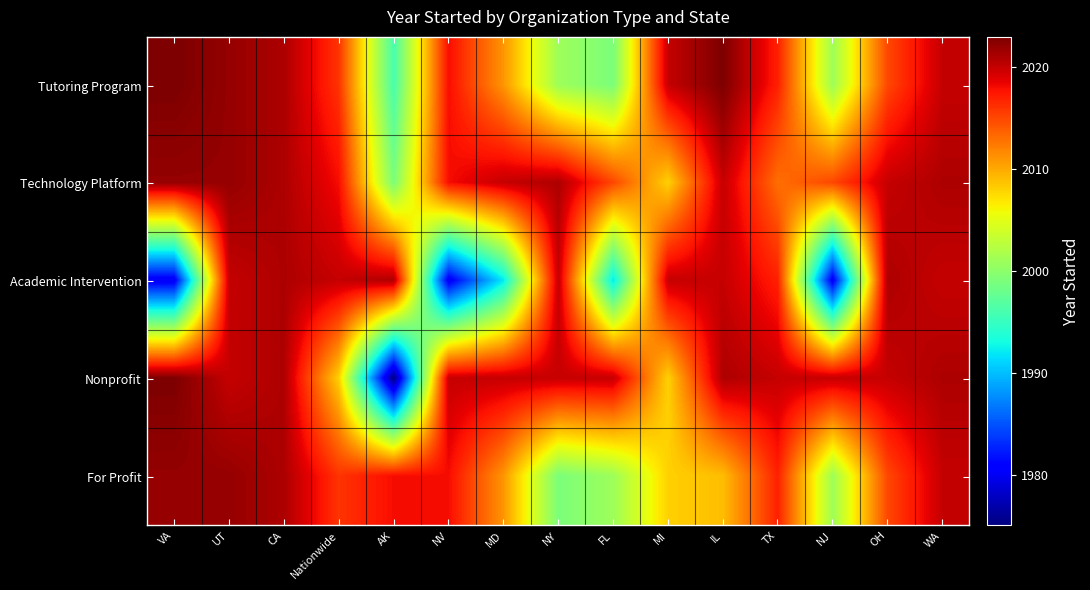

Which category has the highest value across all series?

VA